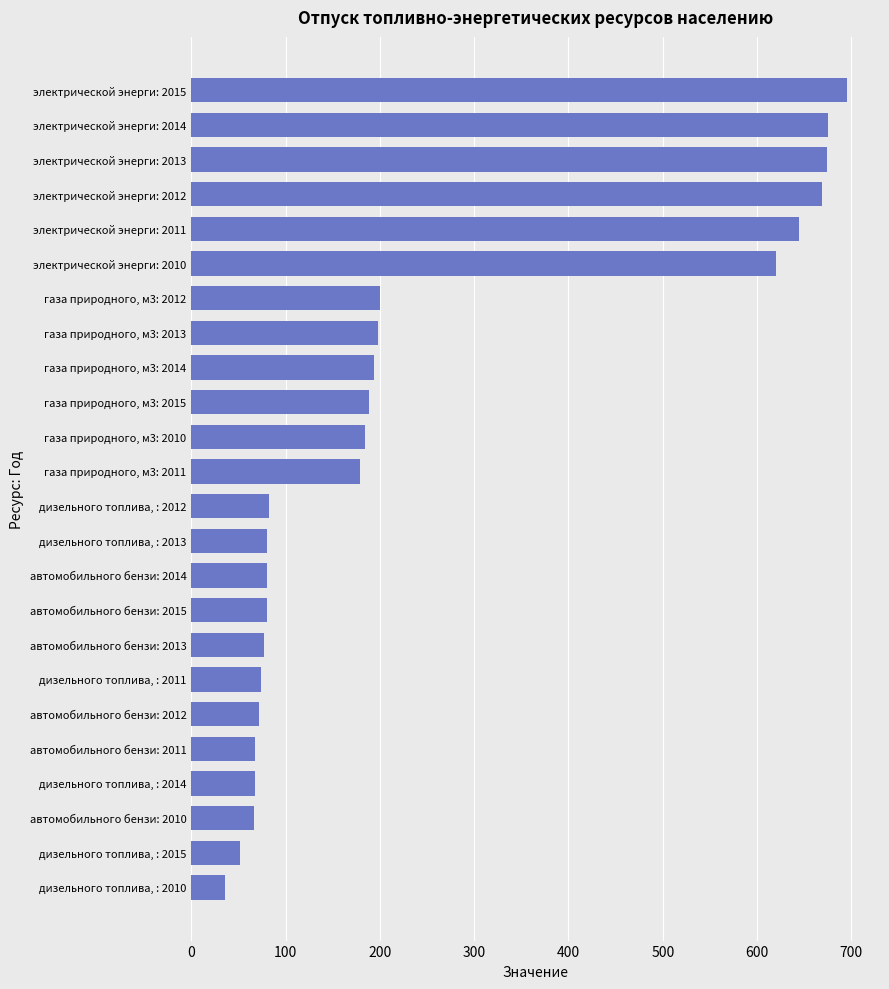

What is the average value?

248.3